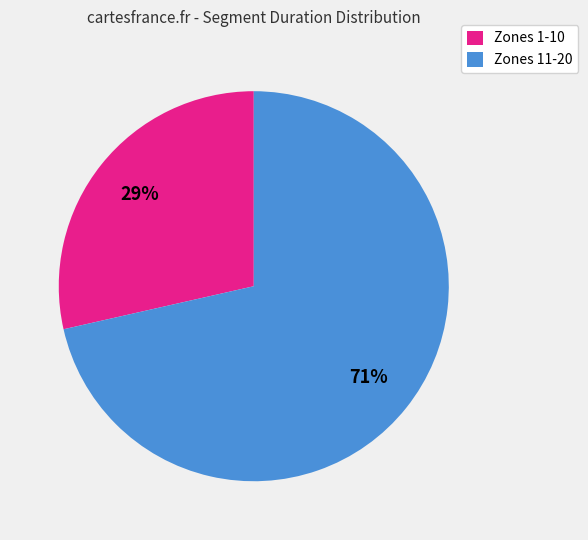

Which has a higher value, Zones 1-10 or Zones 11-20?

Zones 11-20